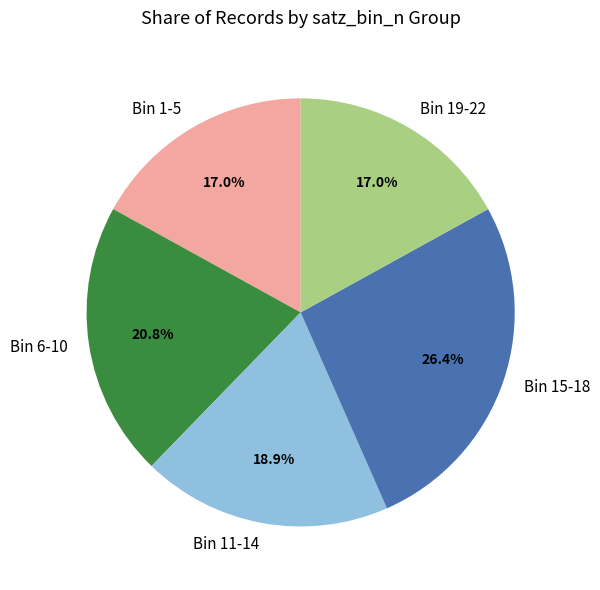

What is the ratio of the value at Bin 19-22 to the value at Bin 15-18?

0.6